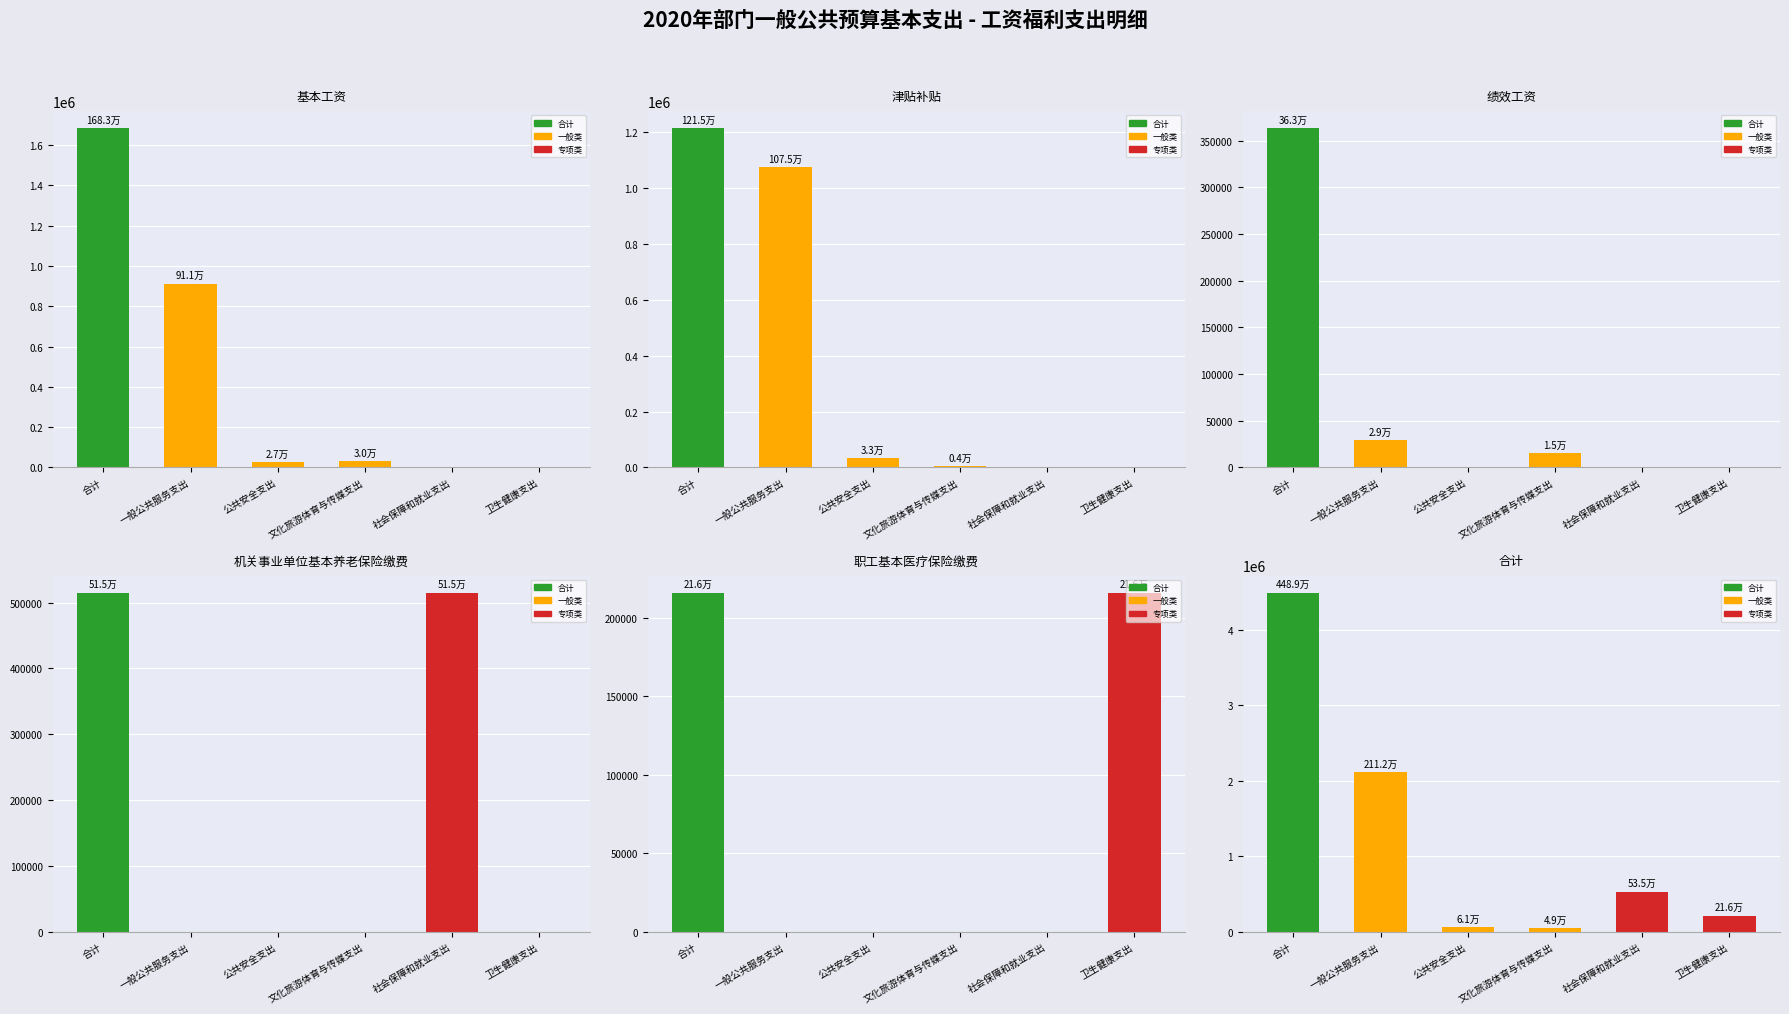

Is it true that 基本工资 equals 2919621 at 合计?

False